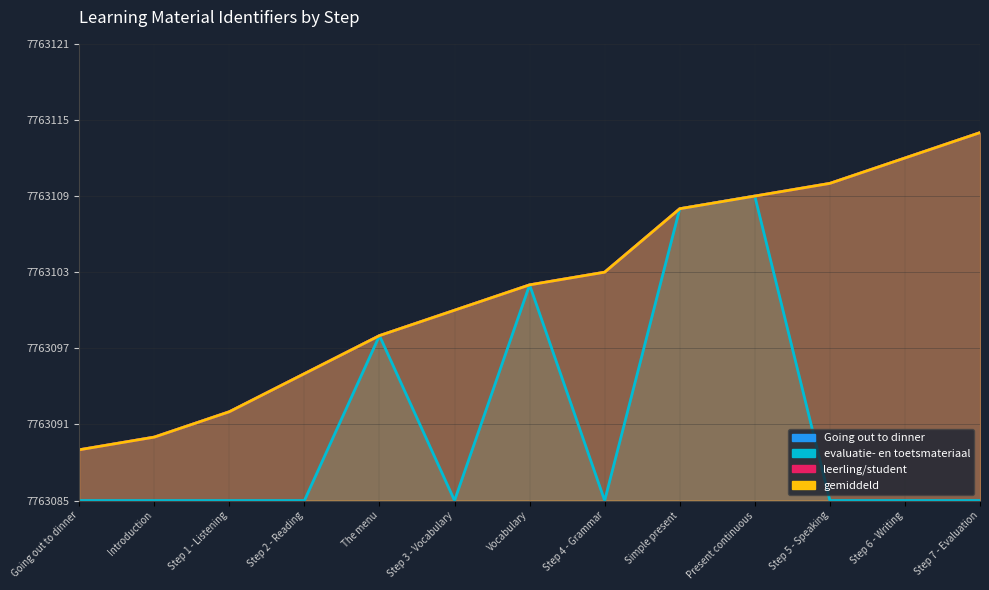

What is the sum of all leerling/student values?

7.2